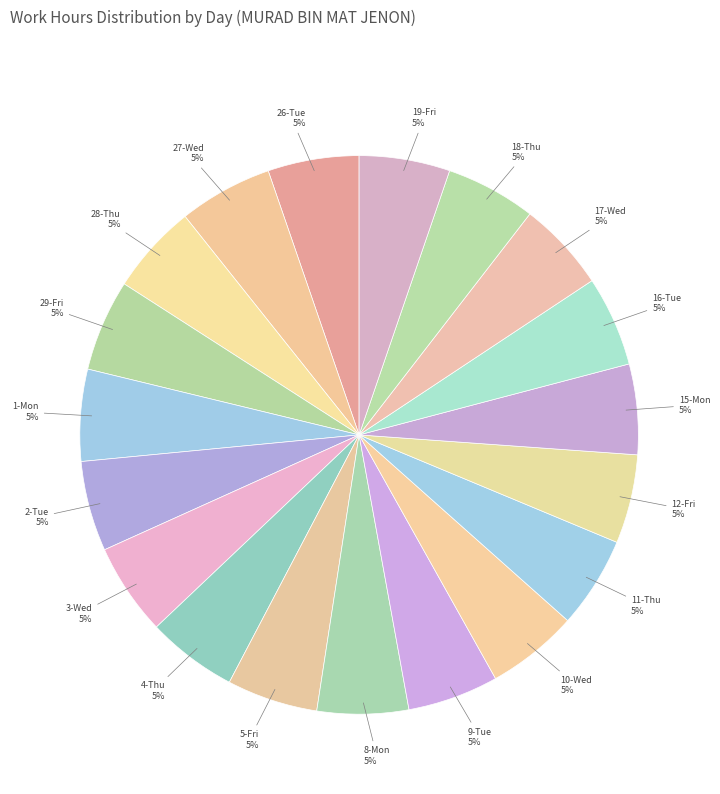

Is there a majority slice in this chart?

No